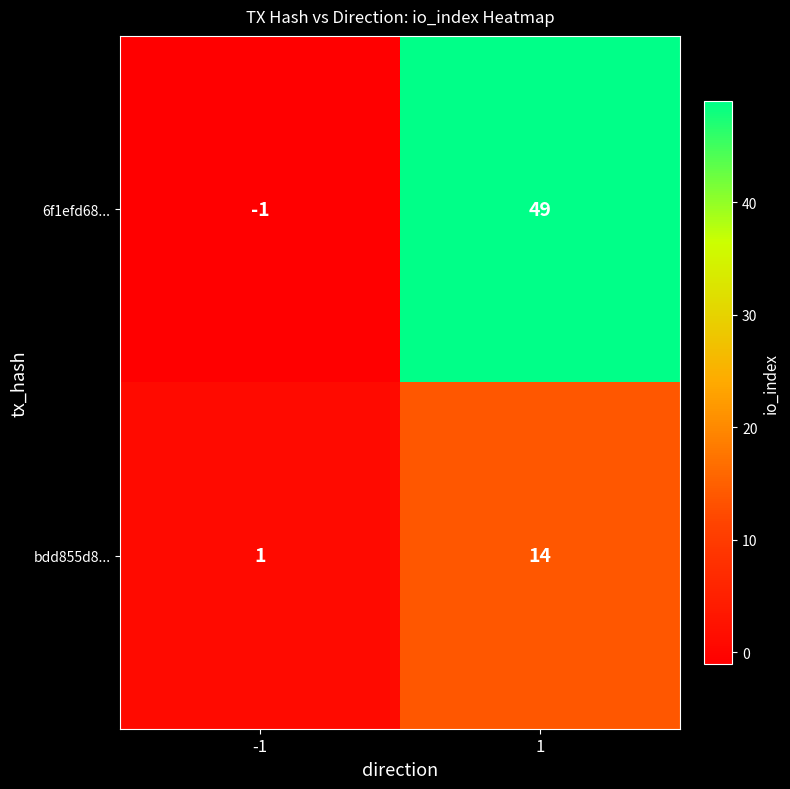

What is the spread (max minus min) of values at 1?

35